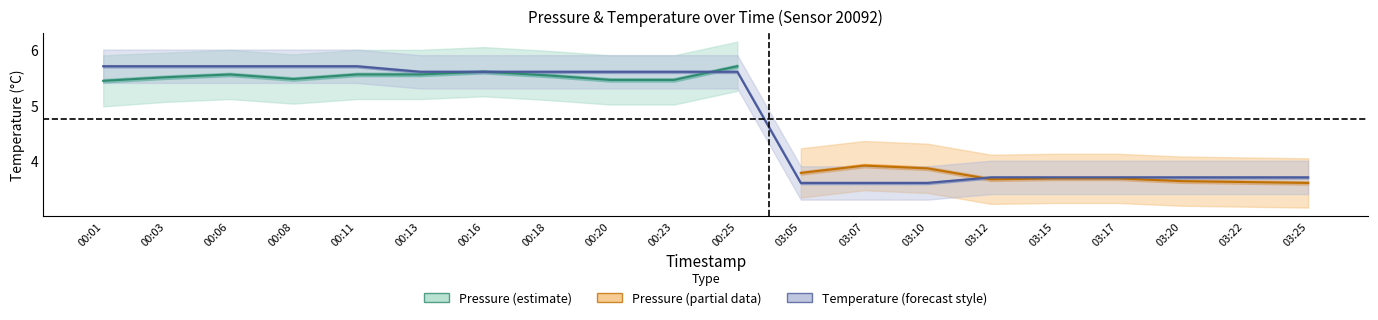

List the labels in order of value, smallest first.

03:05, 03:07, 03:10, 03:12, 03:15, 03:17, 03:20, 03:22, 03:25, 00:13, 00:16, 00:18, 00:20, 00:23, 00:25, 00:01, 00:03, 00:06, 00:08, 00:11